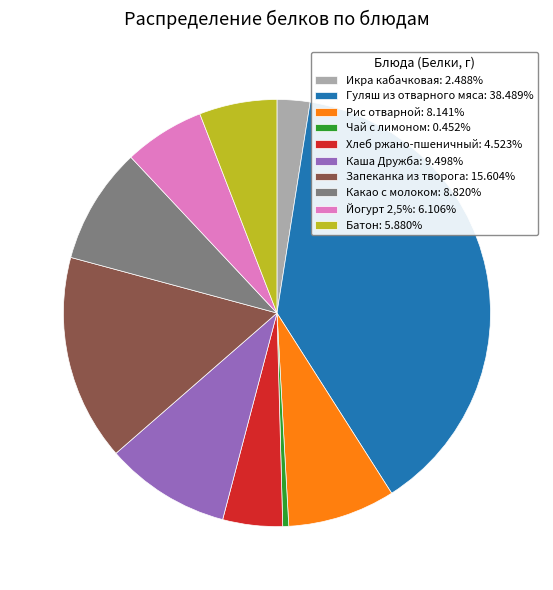

Is the sum of Йогурт 2,5%: 6.106% and Какао с молоком: 8.820% greater than half?

No